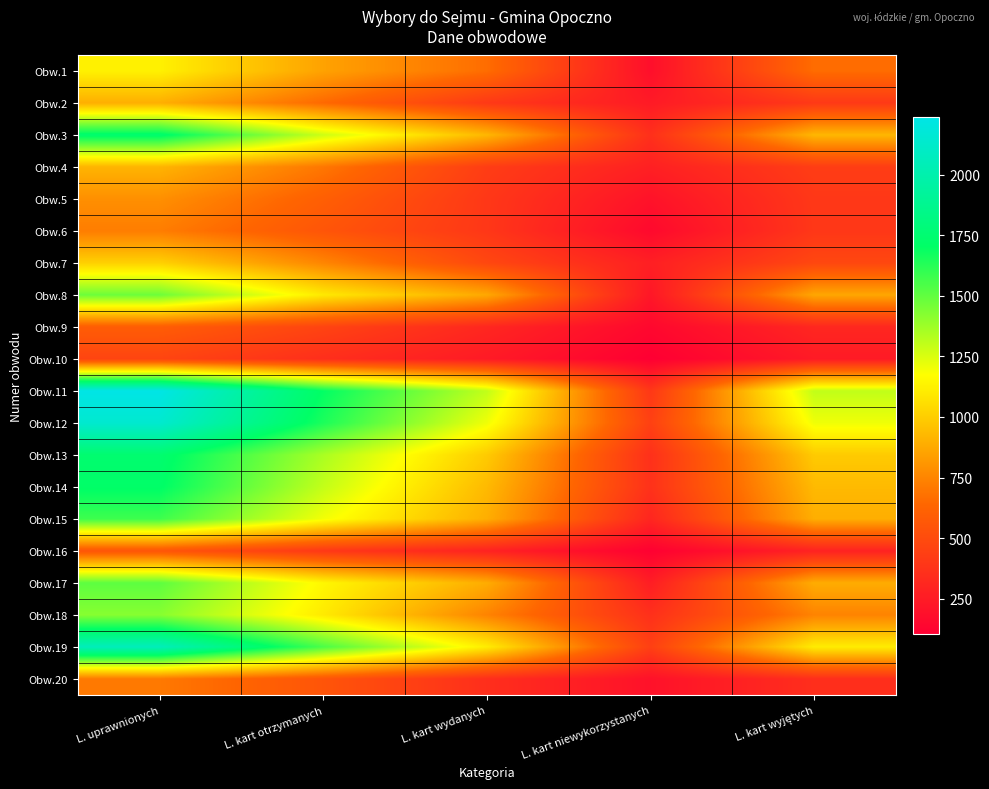

At which category is the sum across all series the highest?

L. uprawnionych